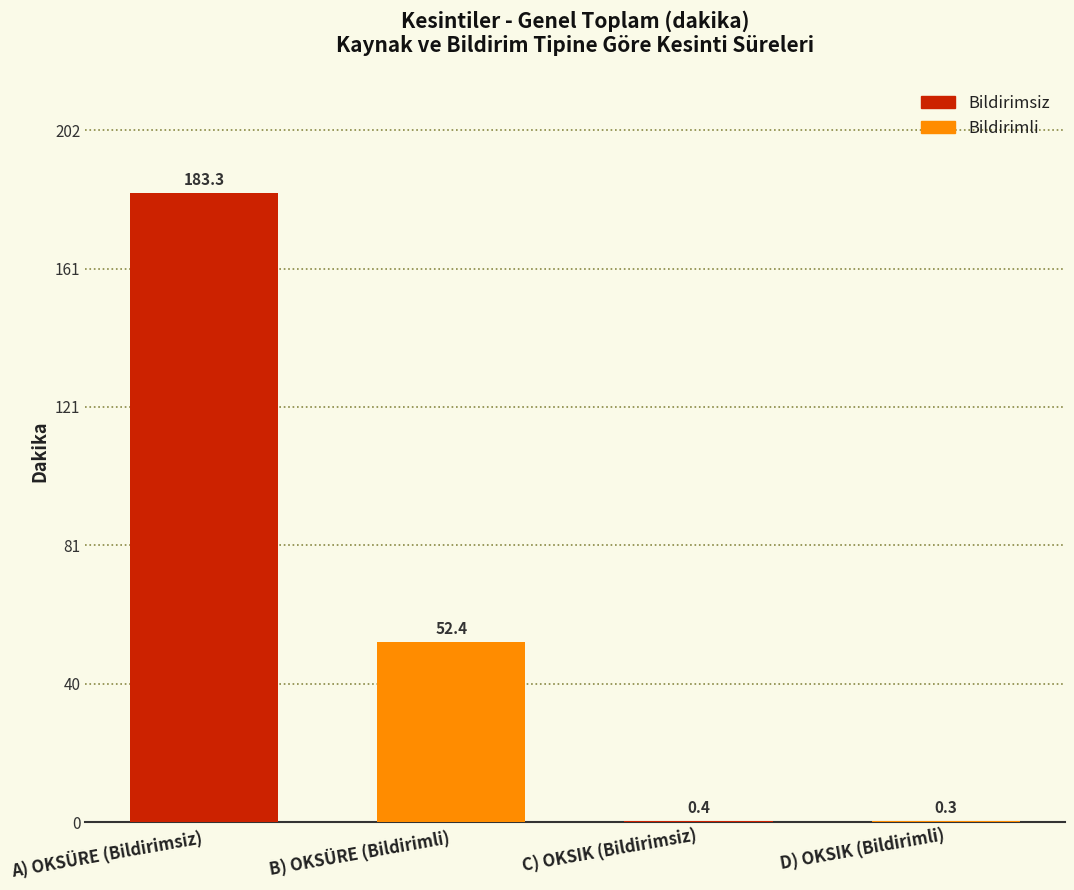

What is the greatest value displayed?

183.3